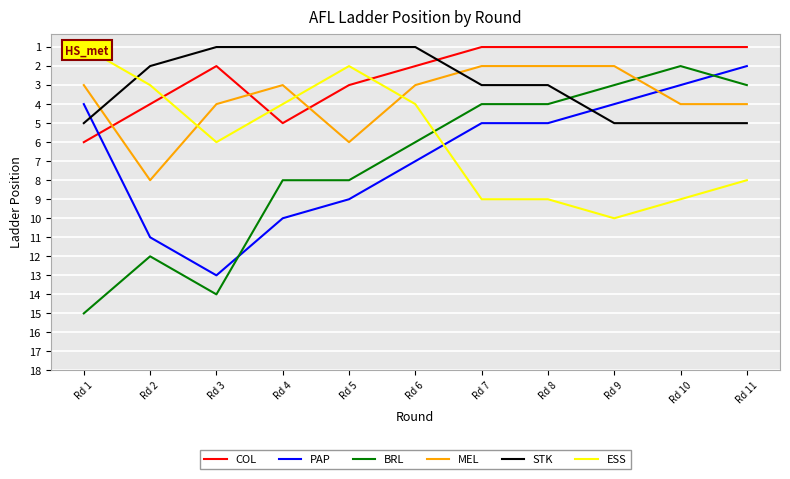

Which series ends up on top after the final intersection of PAP and MEL?

MEL